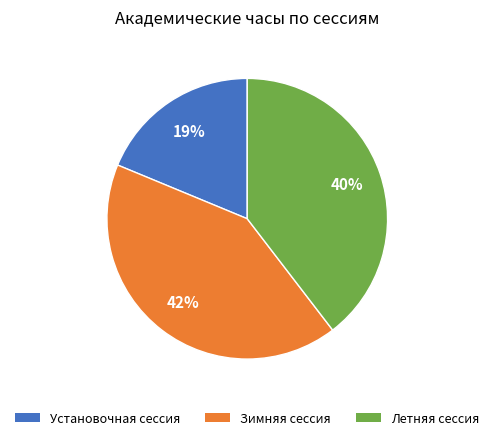

Count the number of slices in the pie.

3